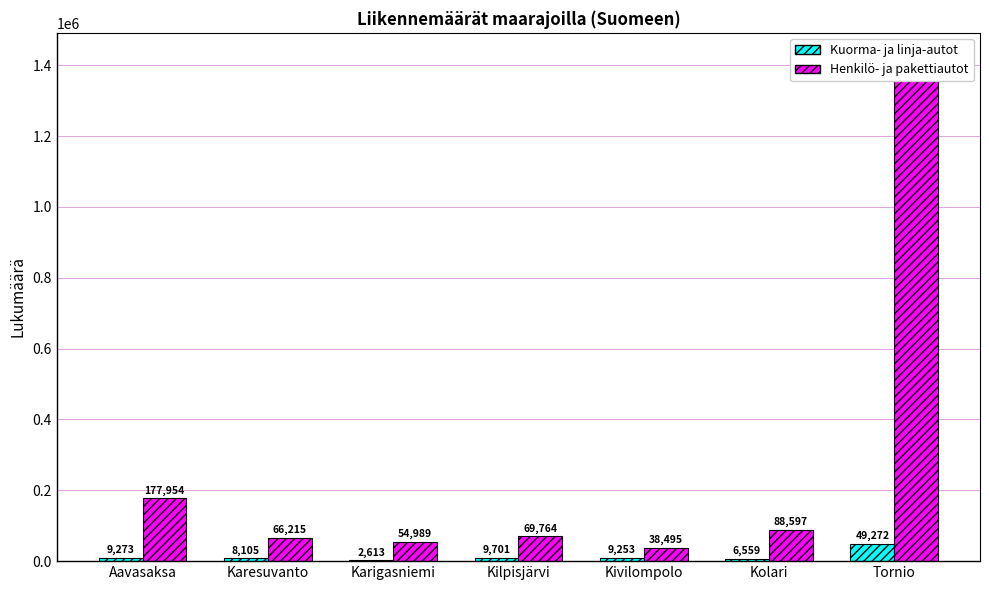

Which has a higher value, Karigasniemi or Kivilompolo?

Kivilompolo